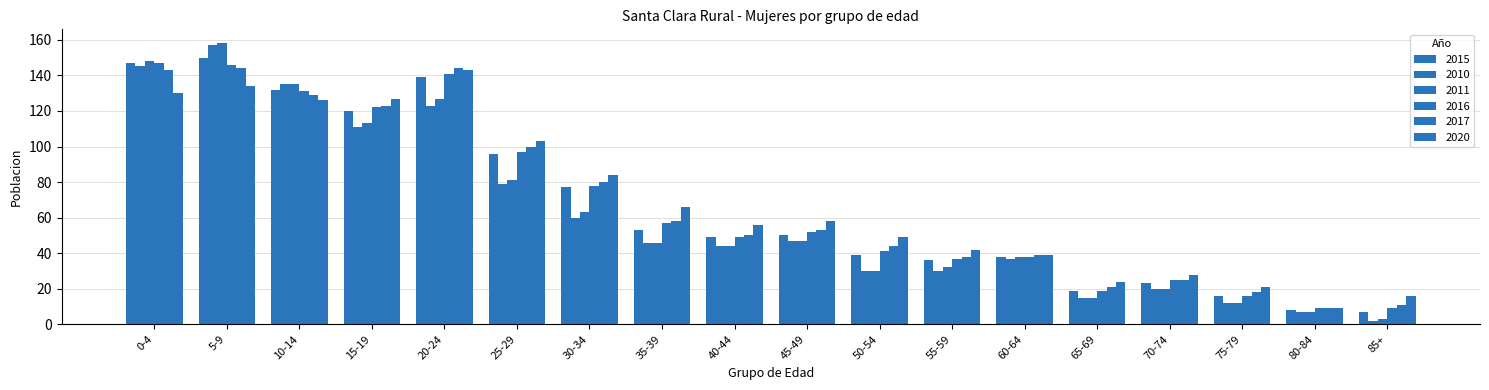

How many series are shown in this chart?

6